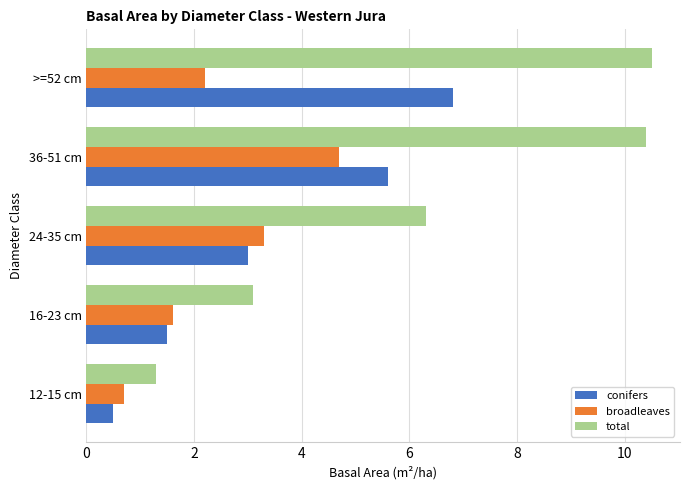

Rank the series by their maximum value, from lowest to highest.

broadleaves, conifers, total